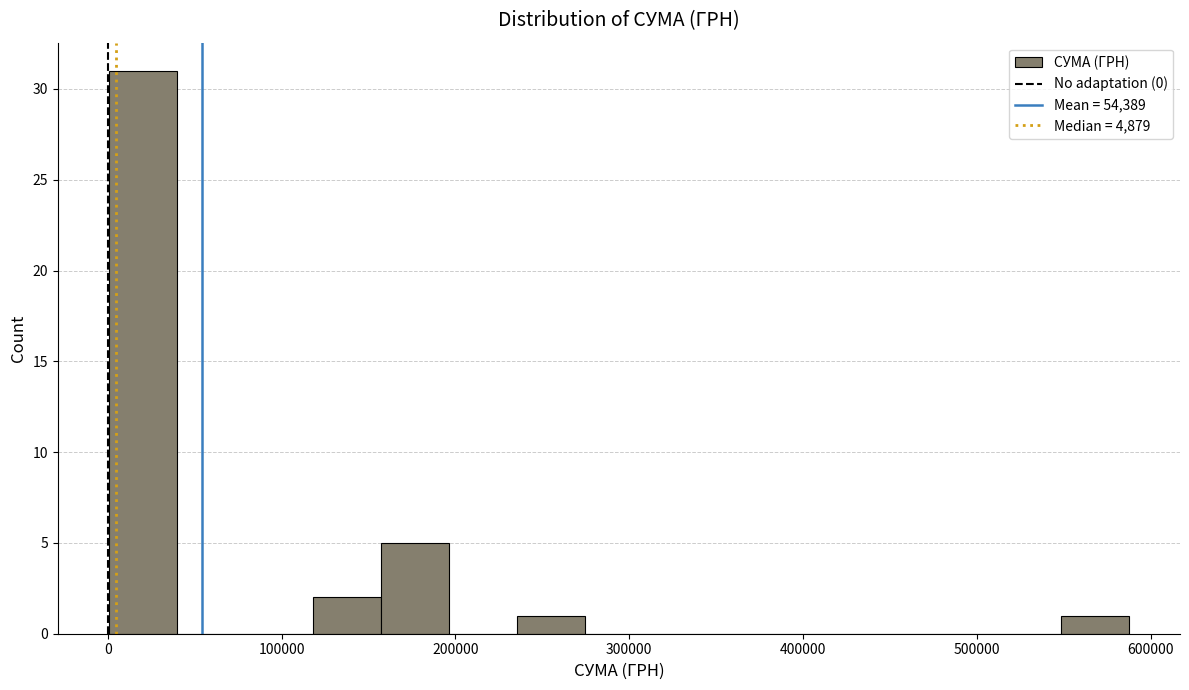

Read against the x-axis, roughly where is the centre of the tallest bar?

20000